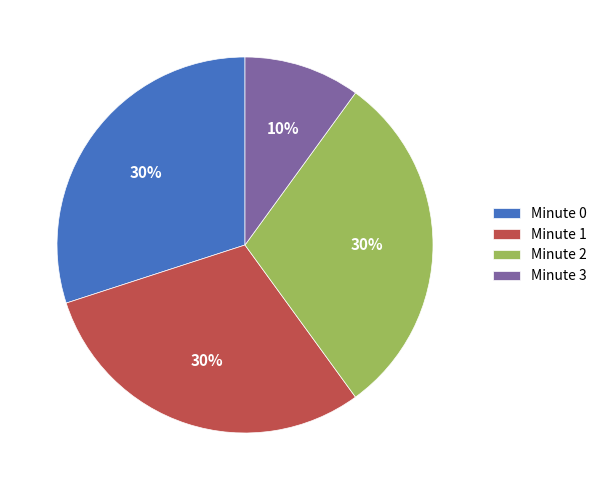

Count the number of slices in the pie.

4